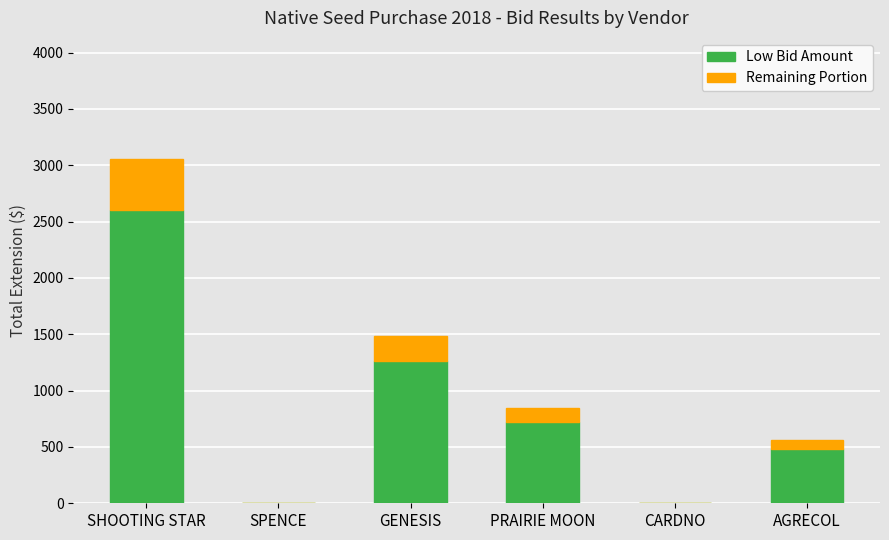

What is the sum of all Low Bid Amount values?

5063.9